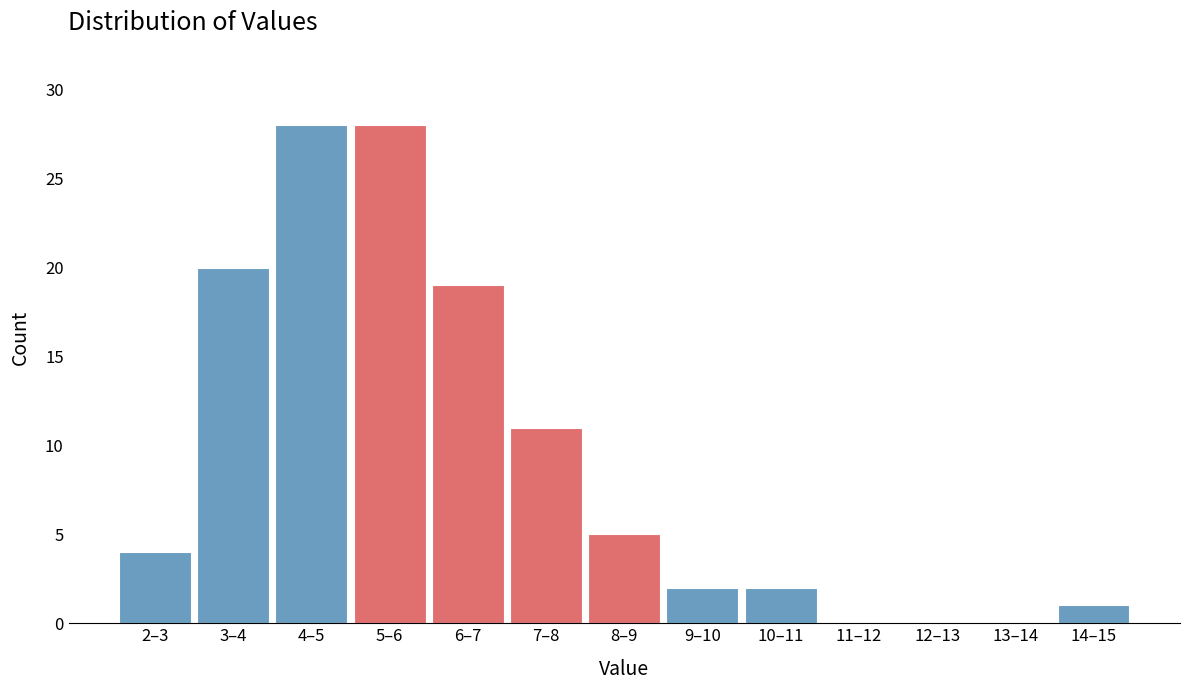

Reading left to right, transcribe all the data shown in this chart.

2–3=4	3–4=20	4–5=28	5–6=28	6–7=19	7–8=11	8–9=5	9–10=2	10–11=2	11–12=0	12–13=0	13–14=0	14–15=1